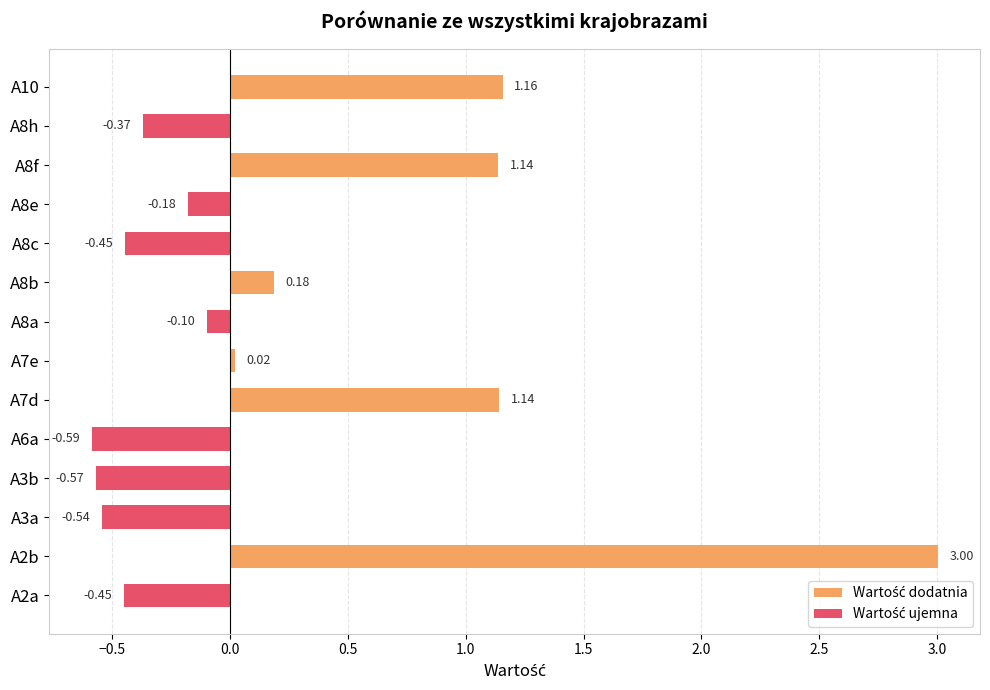

Reading left to right, what are all the values shown in this chart?

Wartość dodatnia: 0.0	3.0	0.0	0.0	0.0	1.1	0.0	0.0	0.2	0.0	0.0	1.1	0.0	1.2
Wartość ujemna: -0.5	0.0	-0.5	-0.6	-0.6	0.0	0.0	-0.1	0.0	-0.4	-0.2	0.0	-0.4	0.0